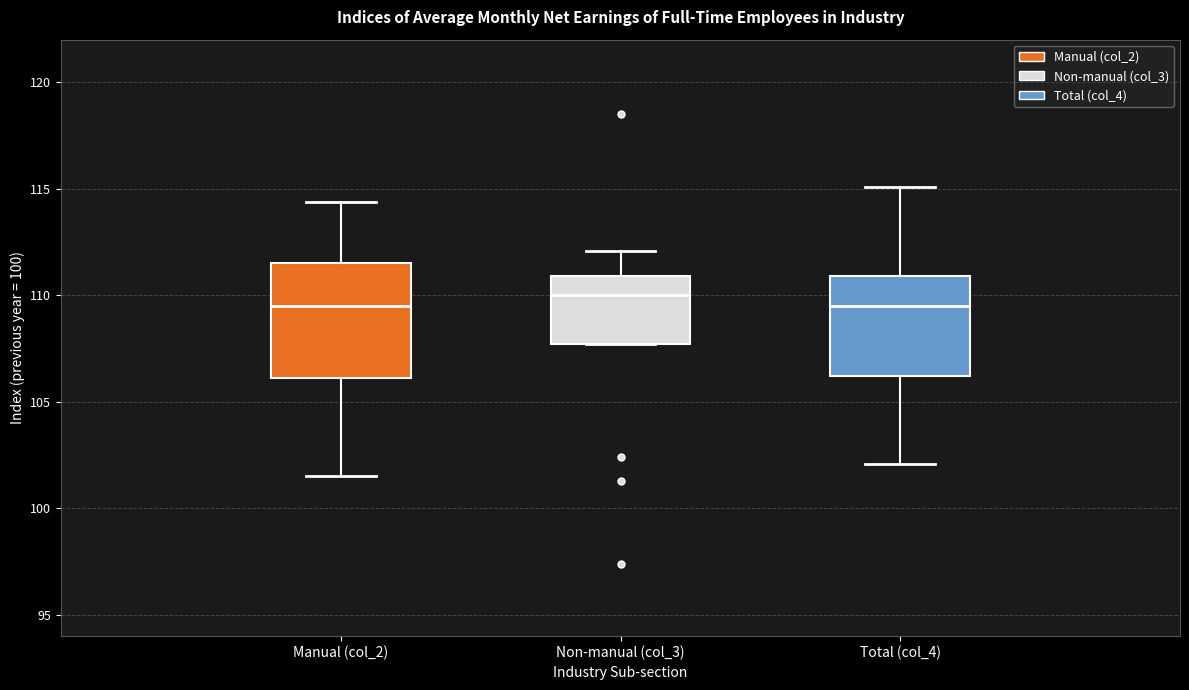

Reading left to right, read every box against the y-axis: the position of its median line, the range the box covers, and the ends of its whiskers. The values are not printed on the chart, so give them approximately, as read against the axis.

Manual (col_2): median 109.5, box 106.0 to 111.5, whiskers 101.5 to 114.5
Non-manual (col_3): median 110.0, box 107.5 to 111.0, whiskers 107.5 to 112.0
Total (col_4): median 109.5, box 106.0 to 111.0, whiskers 102.0 to 115.0